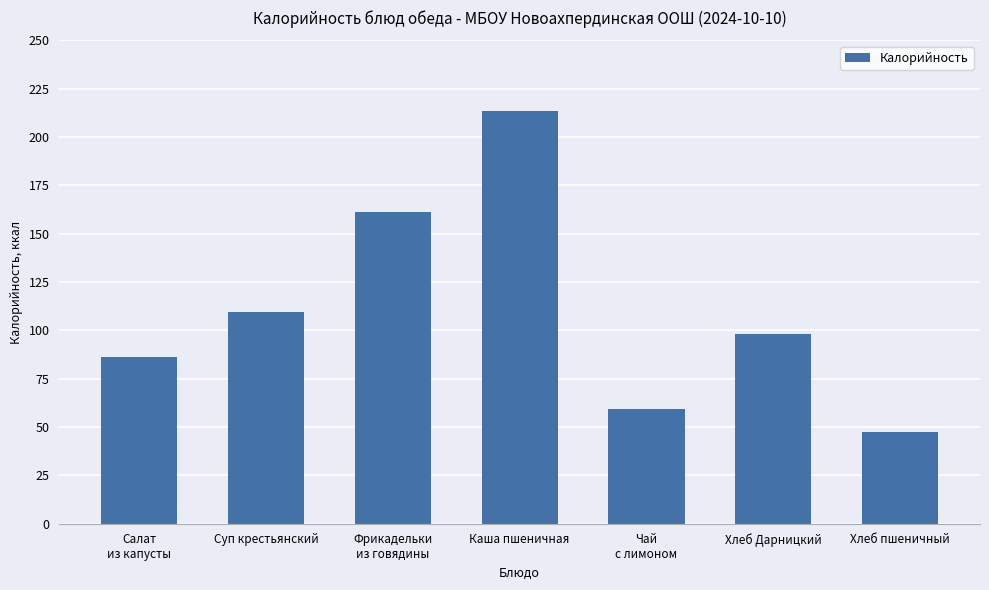

Rank the categories by value from highest to lowest.

Каша пшеничная, Фрикадельки
из говядины, Суп крестьянский, Хлеб Дарницкий, Салат
из капусты, Чай
с лимоном, Хлеб пшеничный